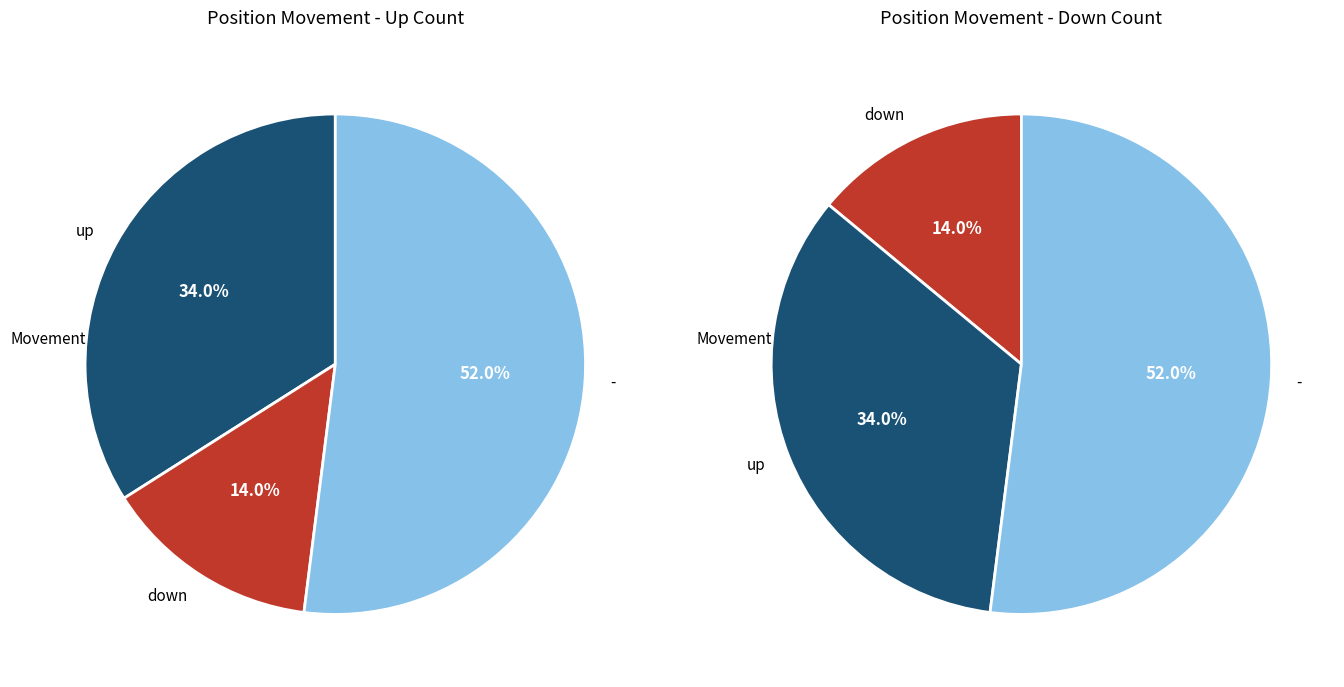

The down slice represents 2% of the pie. True or false?

False